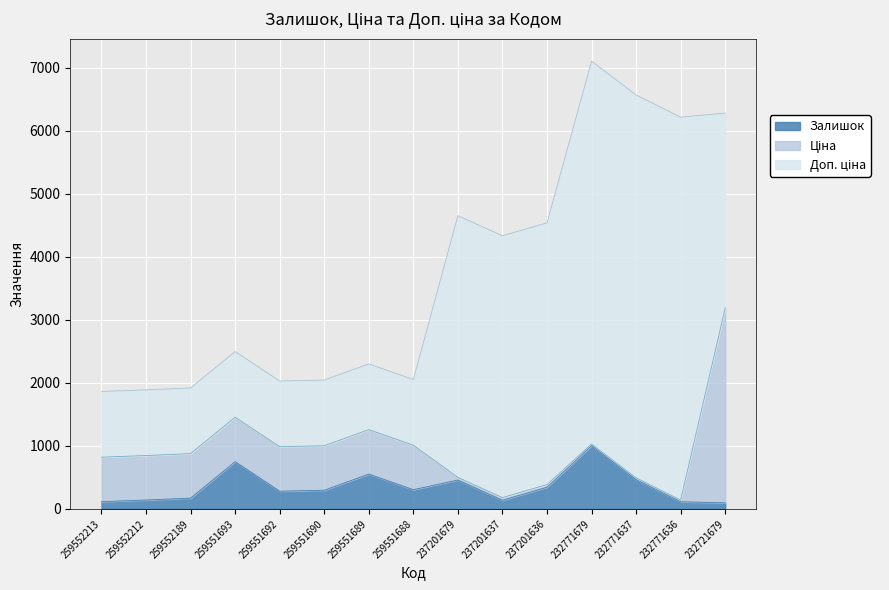

Reading right to left, list all the values displayed in this chart.

Залишок: 232721679=96.0	232771636=114.0	232771637=465.0	232771679=1003.0	237201636=344.0	237201637=138.0	237201679=458.0	259551688=305.0	259551689=552.0	259551690=296.0	259551692=281.0	259551693=749.0	259552189=171.0	259552212=141.0	259552213=115.0
Ціна: 232721679=3091.2	232771636=27.0	232771637=27.0	232771679=27.0	237201636=41.5	237201637=41.5	237201679=41.5	259551688=705.5	259551689=705.5	259551690=705.5	259551692=705.5	259551693=705.5	259552189=705.5	259552212=705.5	259552213=705.5
Доп. ціна: 232721679=3091.0	232771636=6072.0	232771637=6072.0	232771679=6072.0	237201636=4152.0	237201637=4152.0	237201679=4152.0	259551688=1042.0	259551689=1042.0	259551690=1042.0	259551692=1042.0	259551693=1042.0	259552189=1042.0	259552212=1042.0	259552213=1042.0